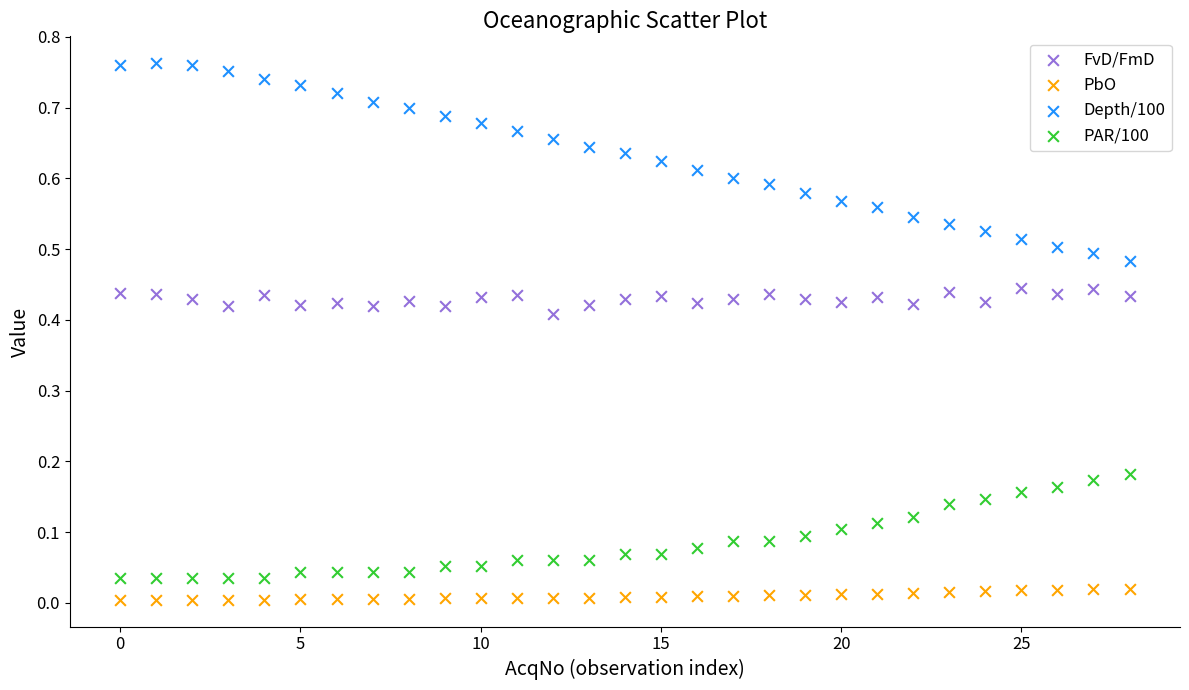

Which series has the largest Y range (max minus min)?

Depth/100